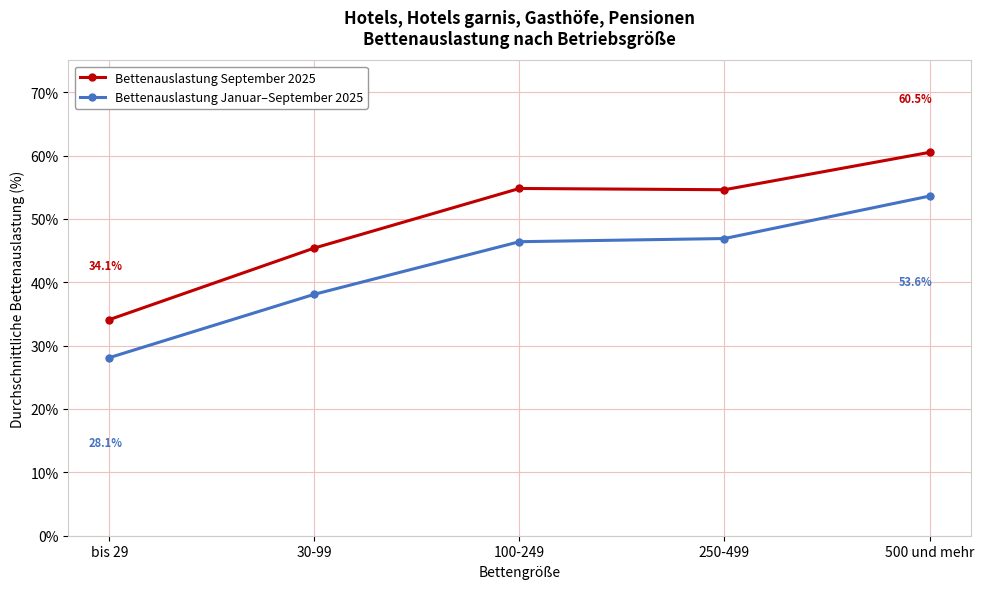

Where is Bettenauslastung Januar–September 2025 nearest to the value 40?

30-99